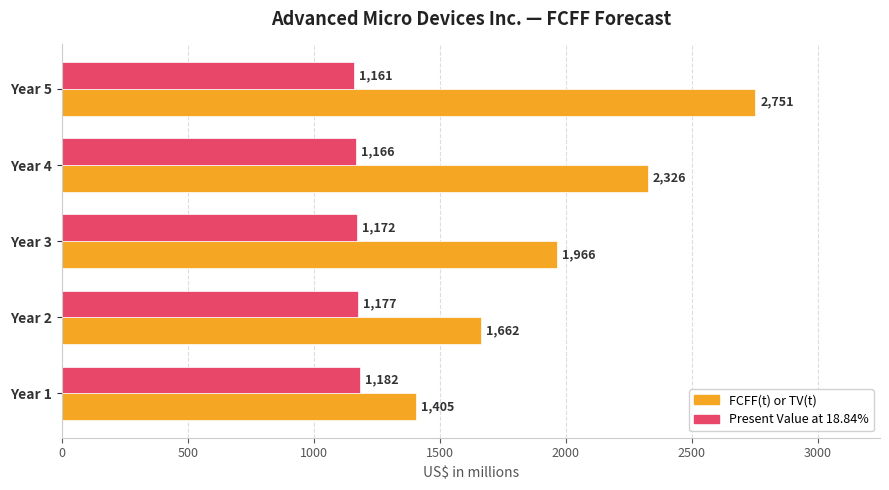

What is the maximum value for FCFF(t) or TV(t)?

2751